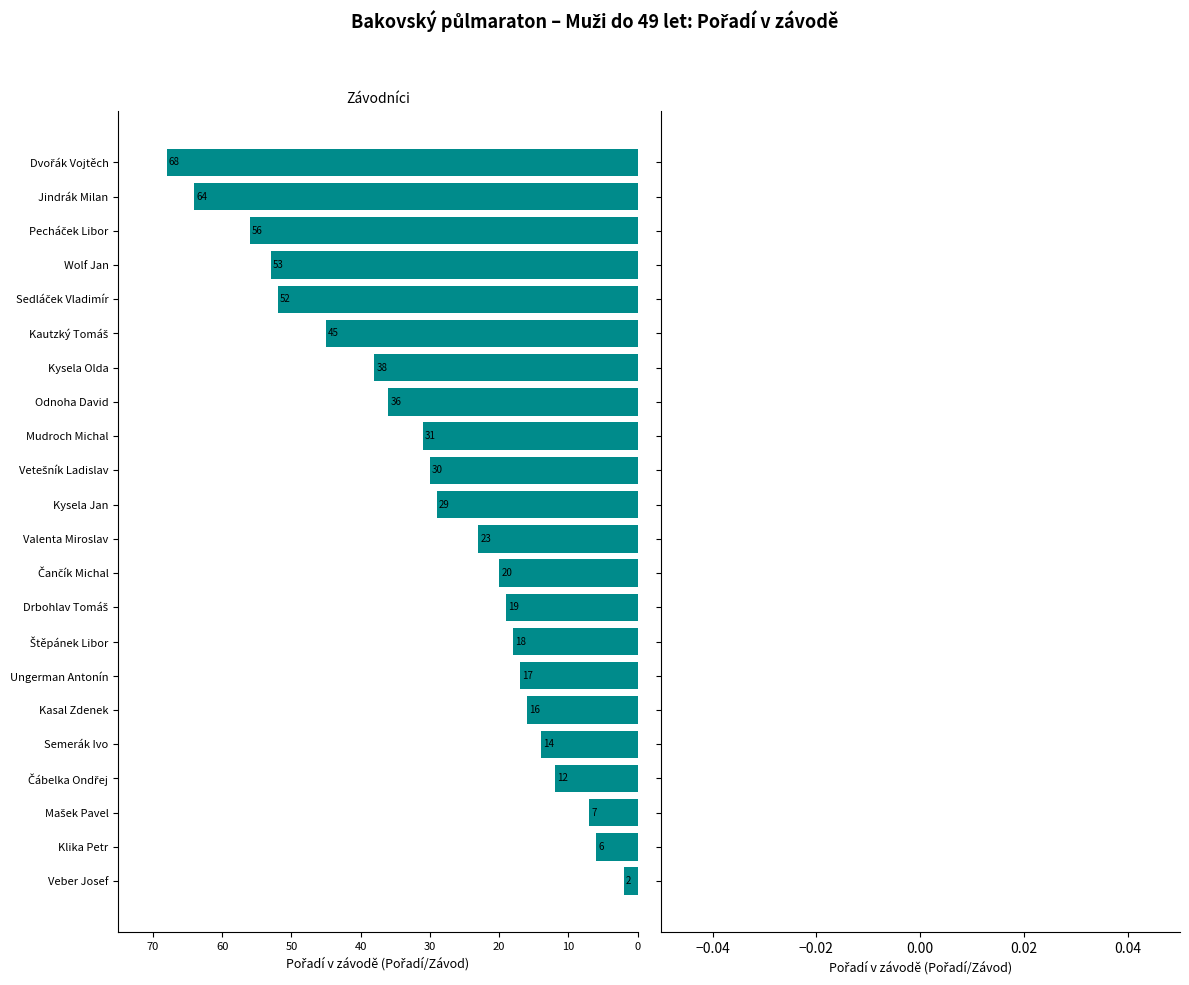

Does the chart contain any negative values?

Yes